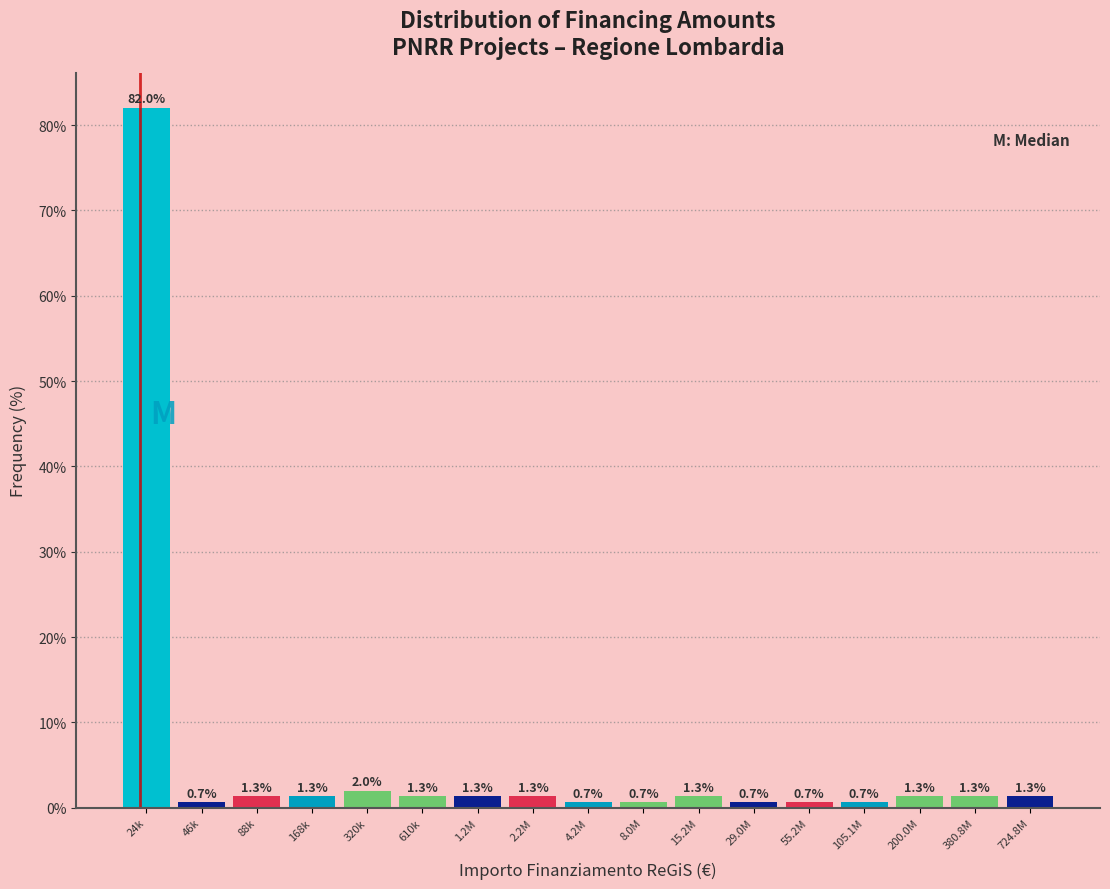

Reading left to right, extract all data points from this chart.

82.0	0.7	1.3	1.3	2.0	1.3	1.3	1.3	0.7	0.7	1.3	0.7	0.7	0.7	1.3	1.3	1.3